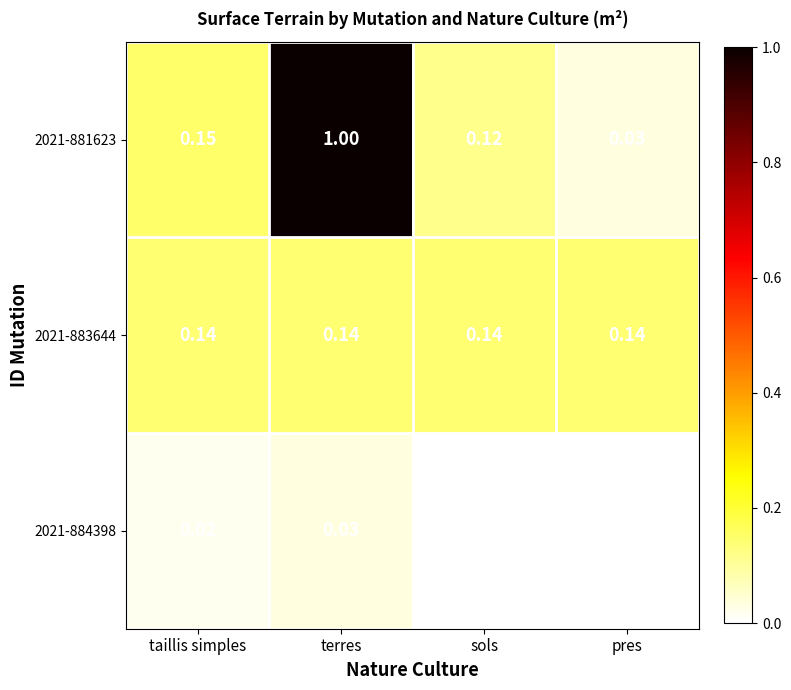

Which category has the highest value in the 2021-881623 series?

terres